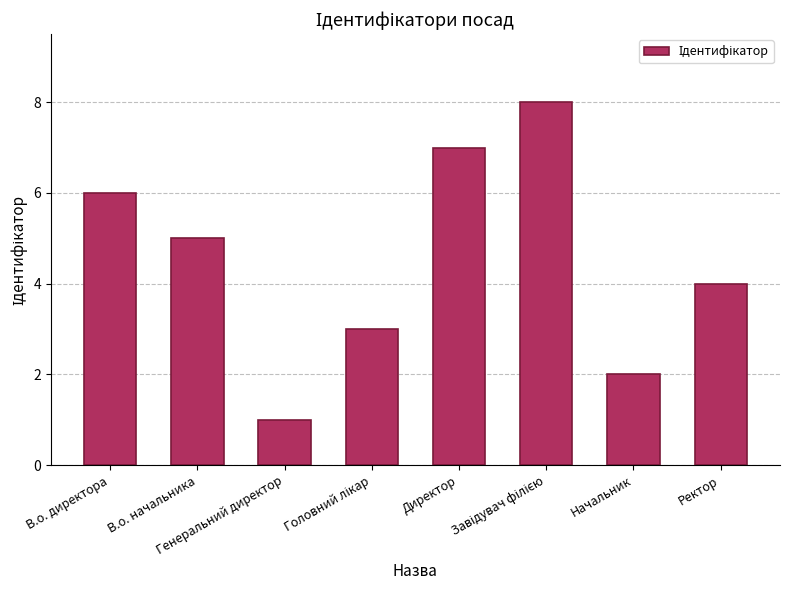

Approximately how many times larger is the value at Начальник compared to В.о. директора?

0.3